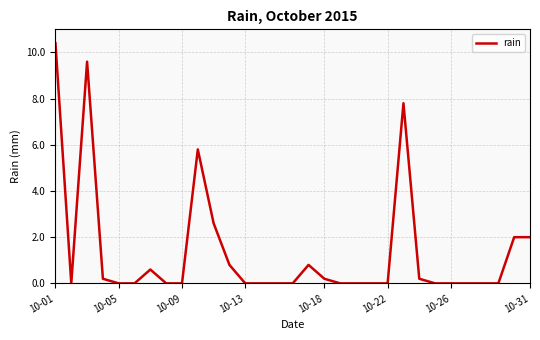

What is the maximum value shown in the chart?

10.4